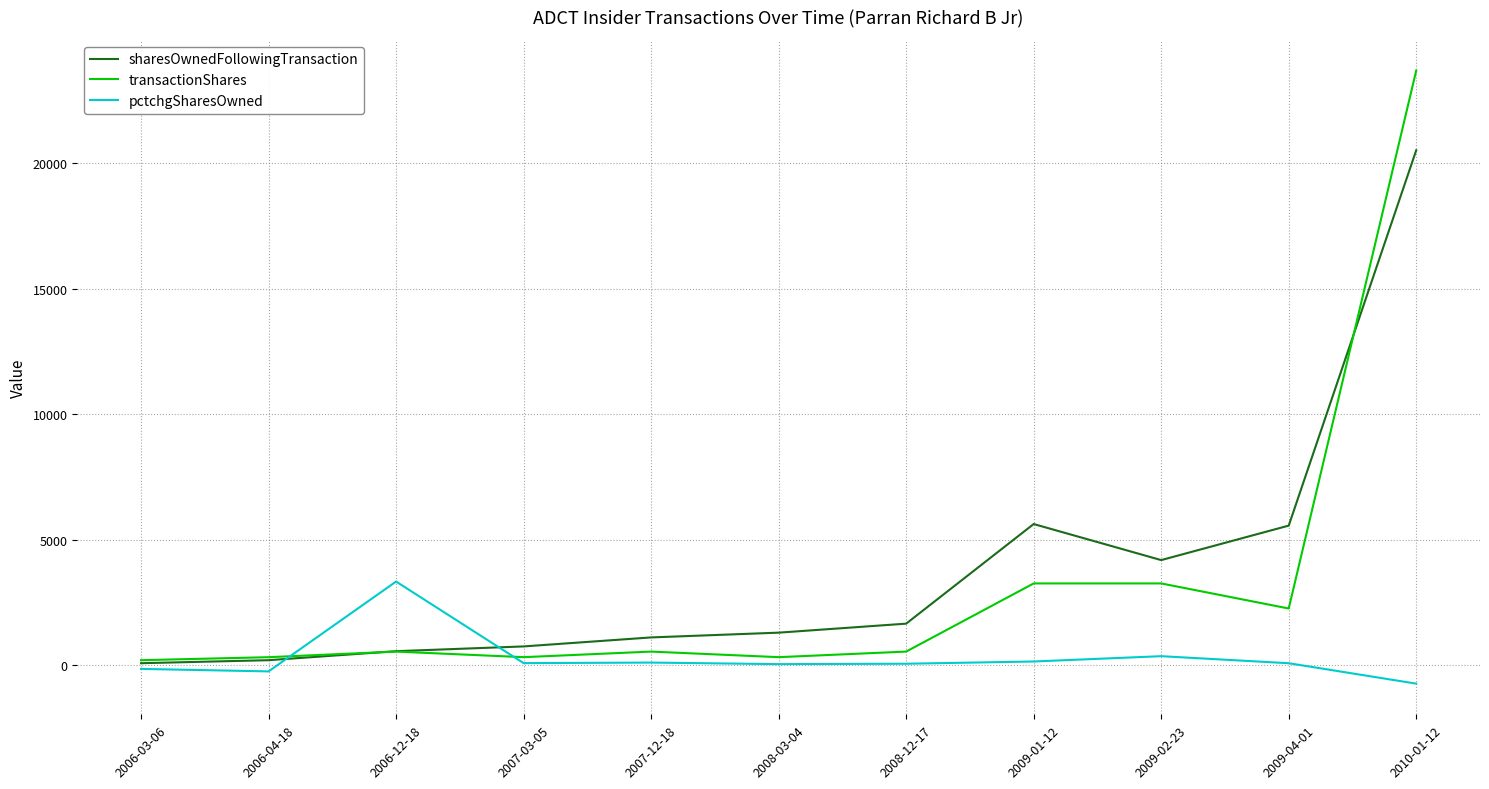

Does the chart have visible grid lines?

Yes